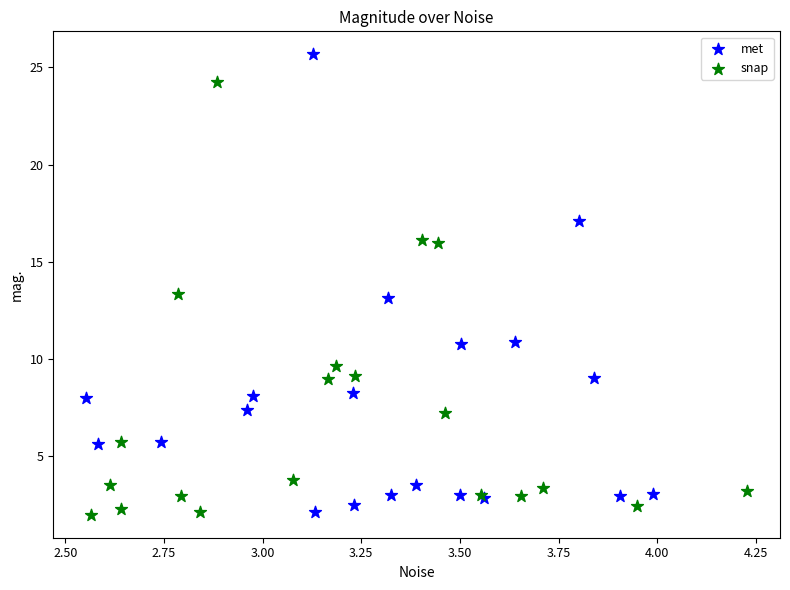

Which series has the largest Y range (max minus min)?

met